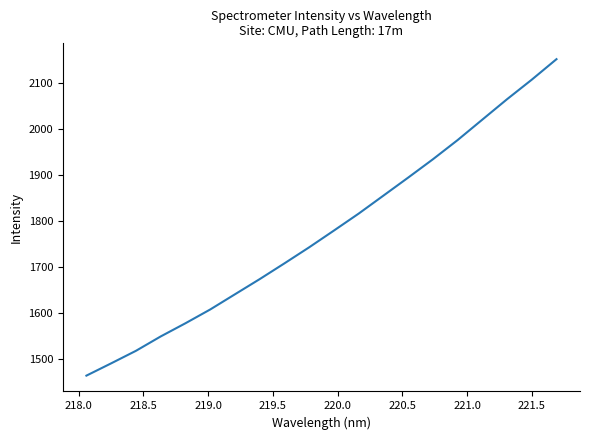

What is the maximum value shown in the chart?

2152.3